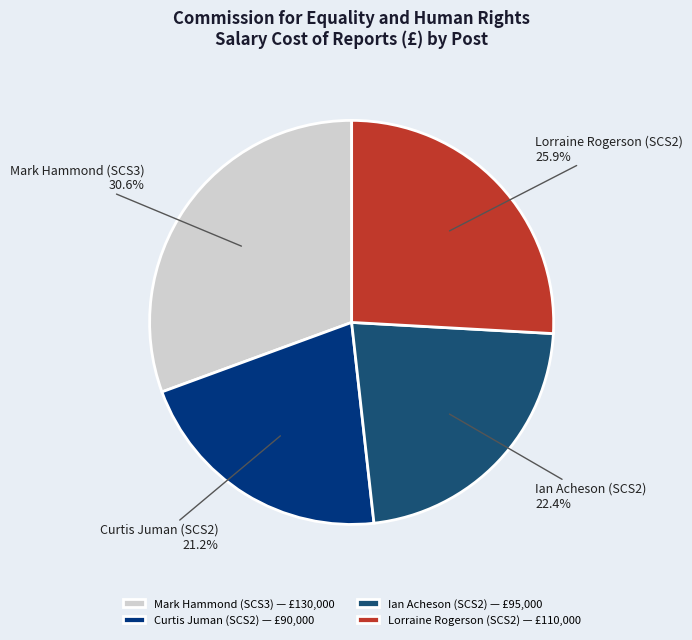

Which has a higher value, Curtis Juman (SCS2) or Lorraine Rogerson (SCS2)?

Lorraine Rogerson (SCS2)